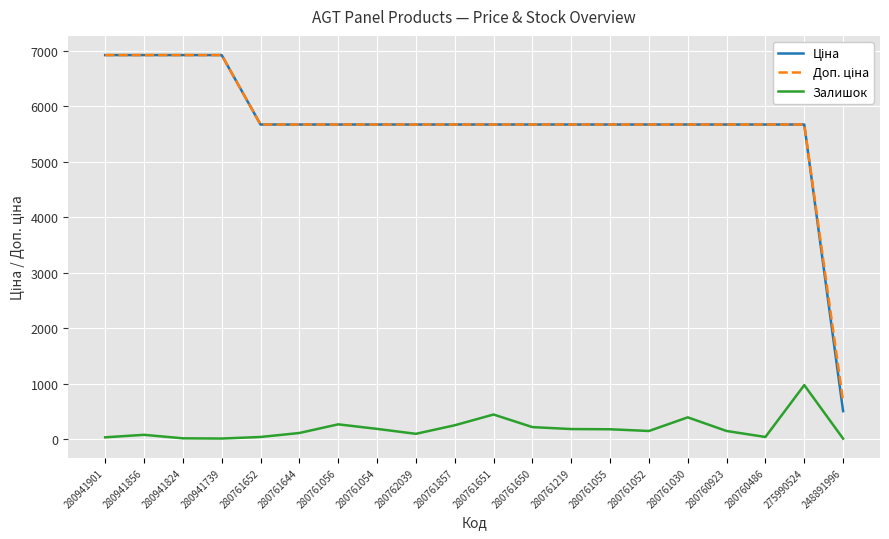

What is the highest value of the Залишок series?

977.0